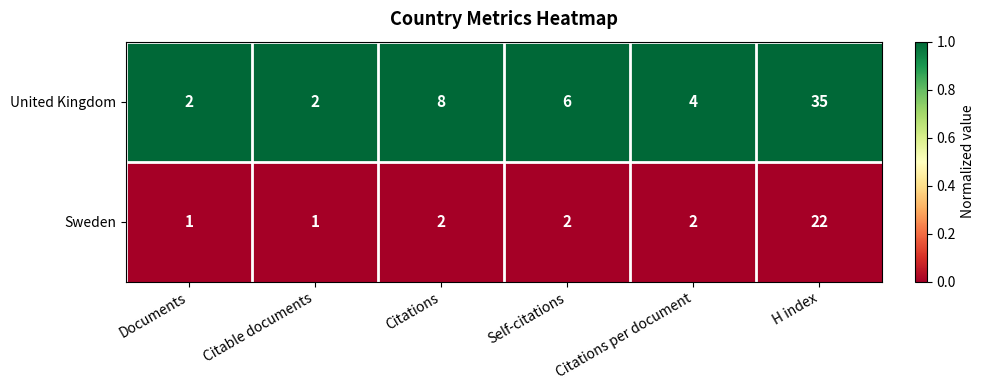

At Self-citations, list the series in order from smallest to largest.

Sweden, United Kingdom